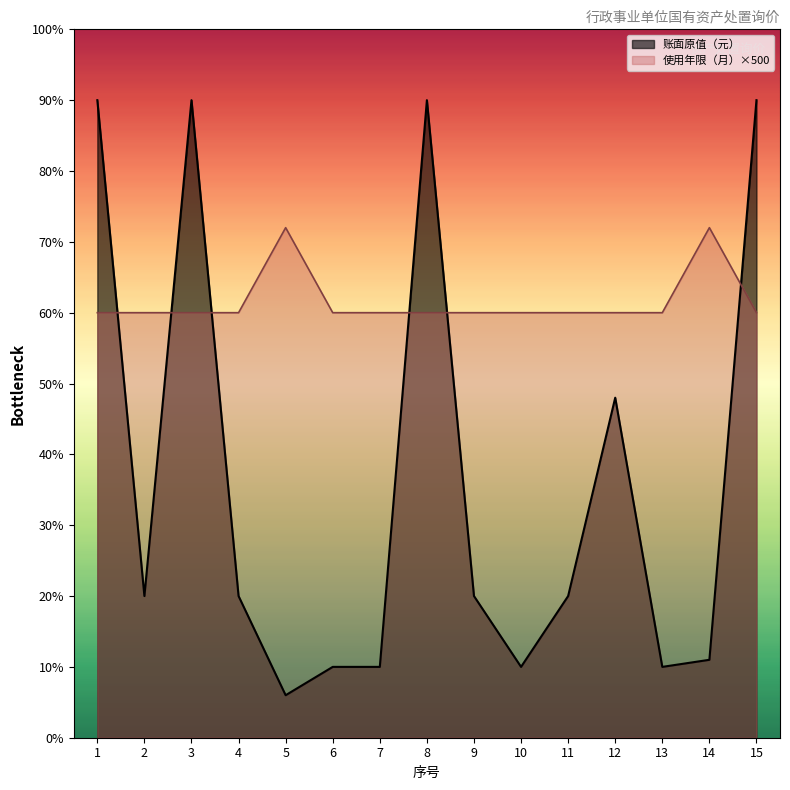

How many values in the 账面原值（元） series exceed 10000?

5